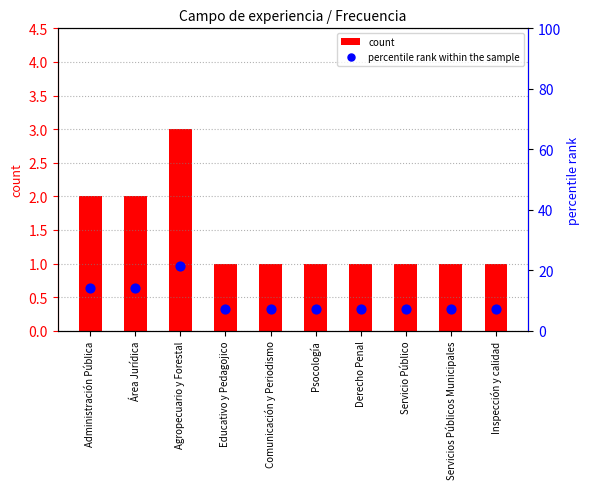

What is the total value across all series at Administración Pública?

16.3